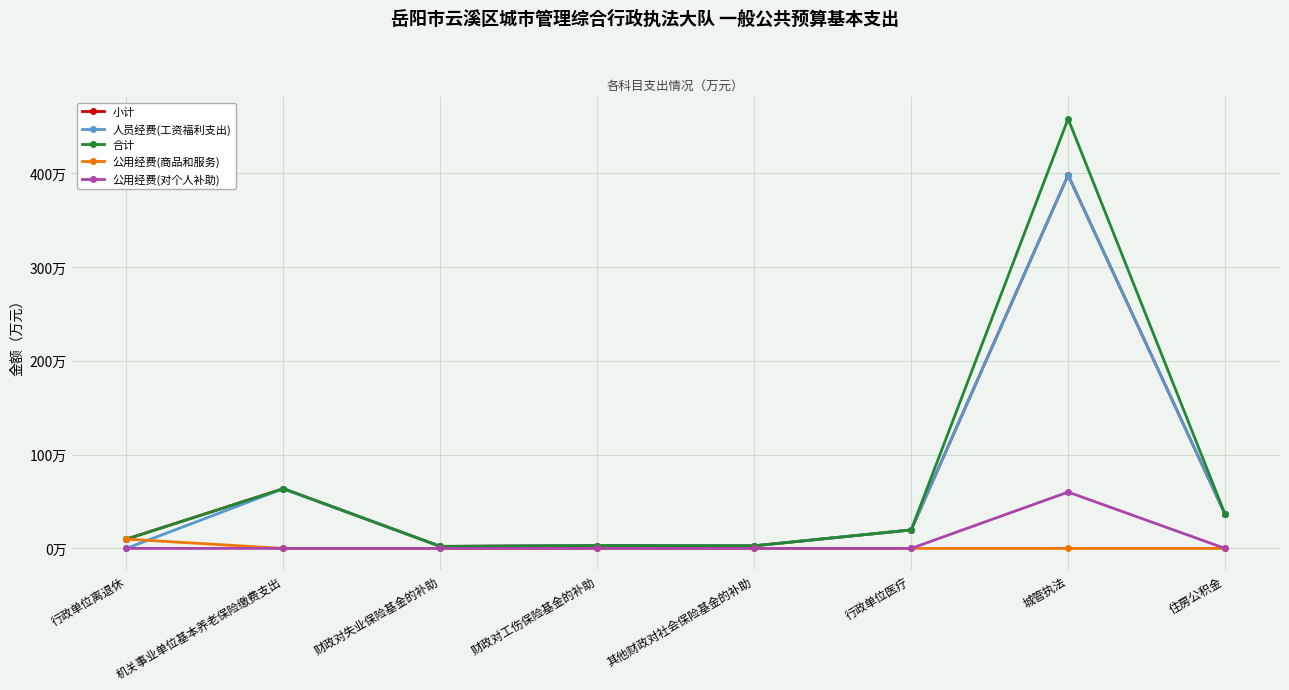

Does the chart have visible grid lines?

Yes